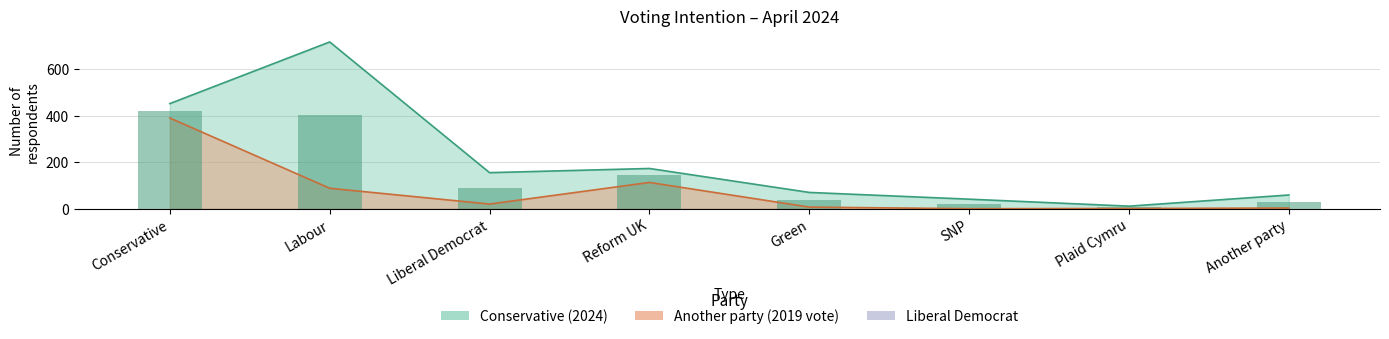

The Another party series shows 88 at Labour. True or false?

True